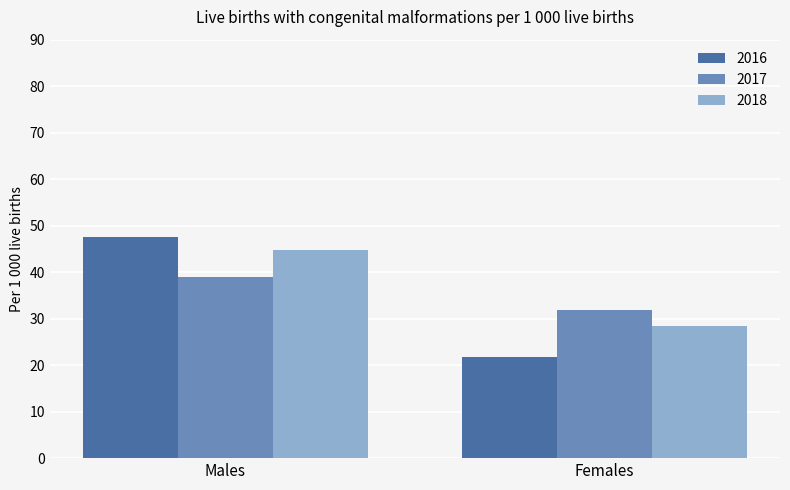

What are all the series names shown in the legend?

2016, 2017, 2018